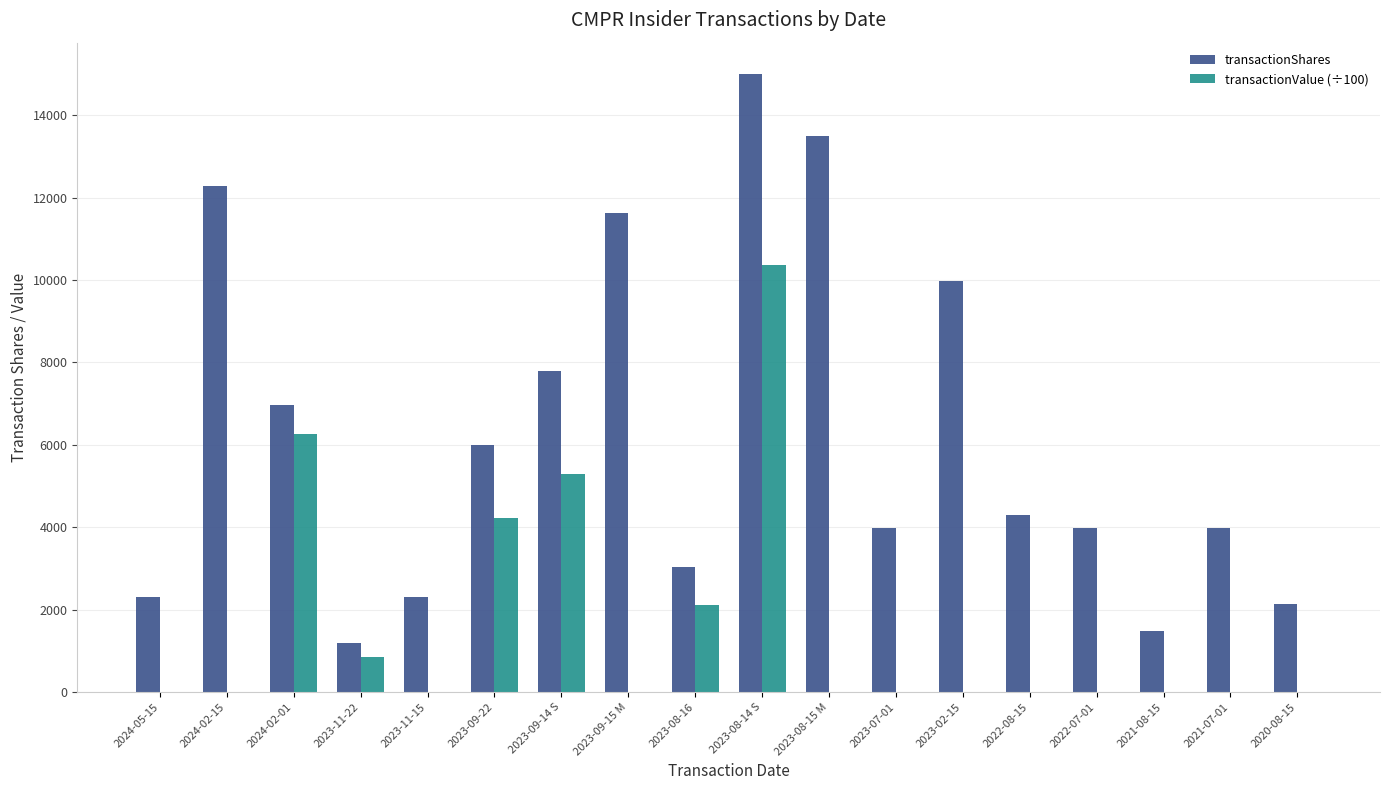

How many values in the transactionValue (÷100) series exceed 0?

6